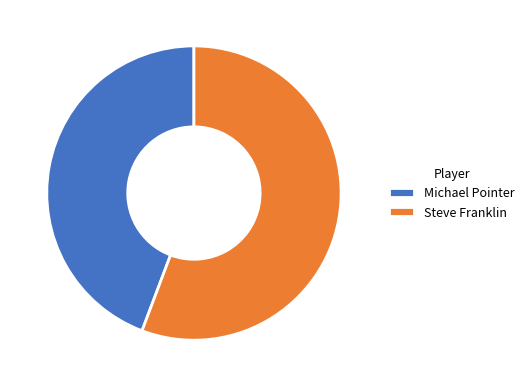

Rank the categories by value from lowest to highest.

Michael Pointer, Steve Franklin